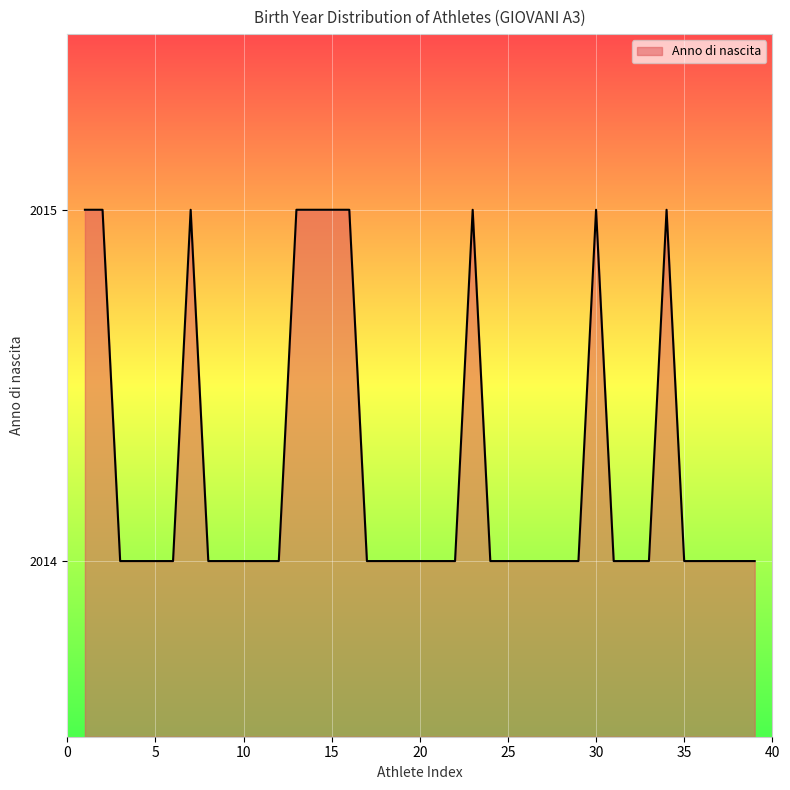

What is the greatest value displayed?

2015